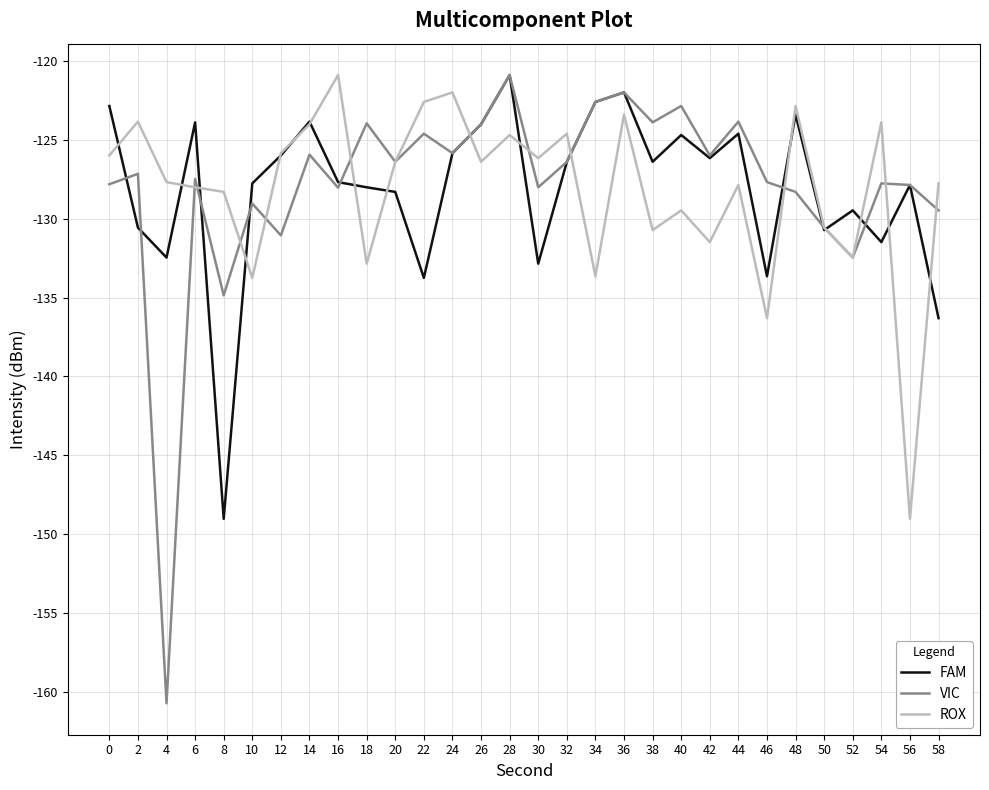

What is the difference between the highest and lowest values at 34?

11.1